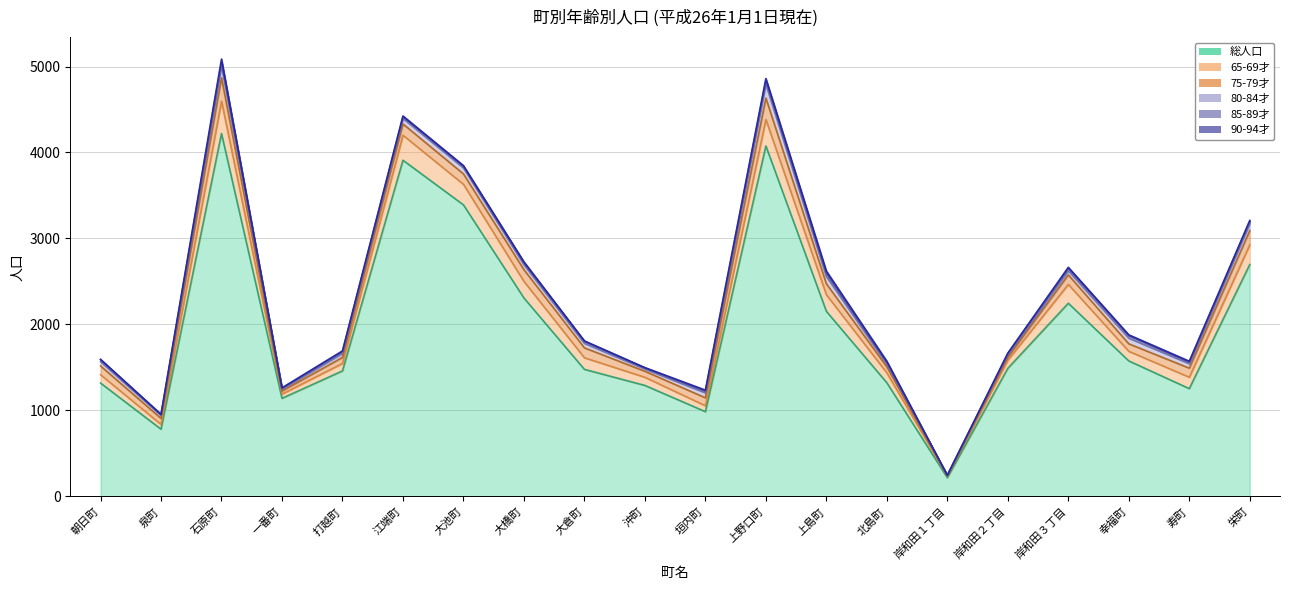

Which category has the lowest value in the 65-69才 series?

岸和田１丁目